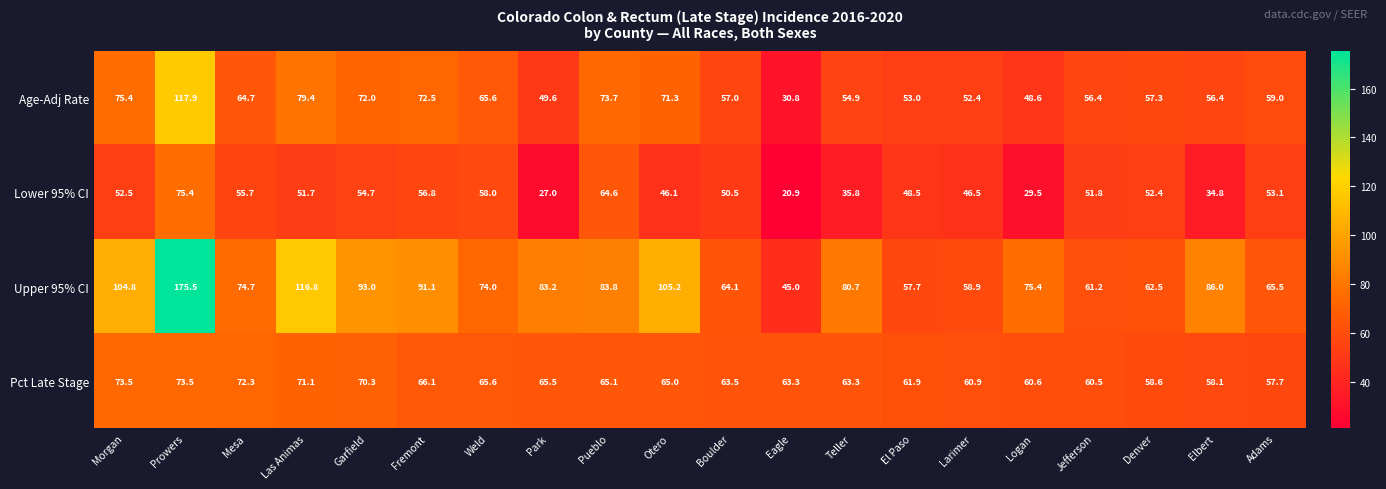

At which category is the sum across all series the highest?

Prowers